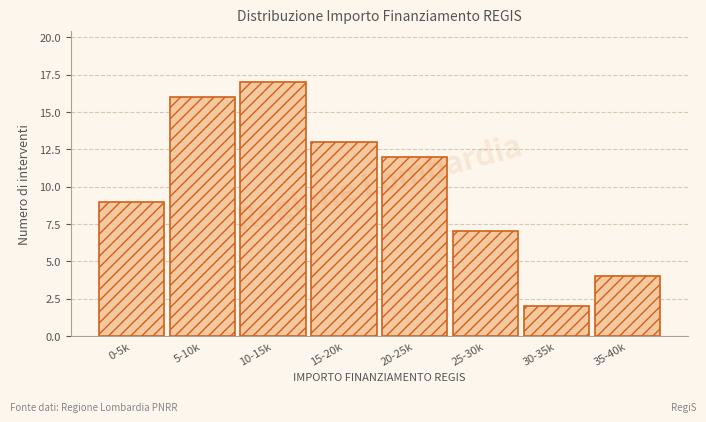

The value at 0-5k is 14. True or false?

False